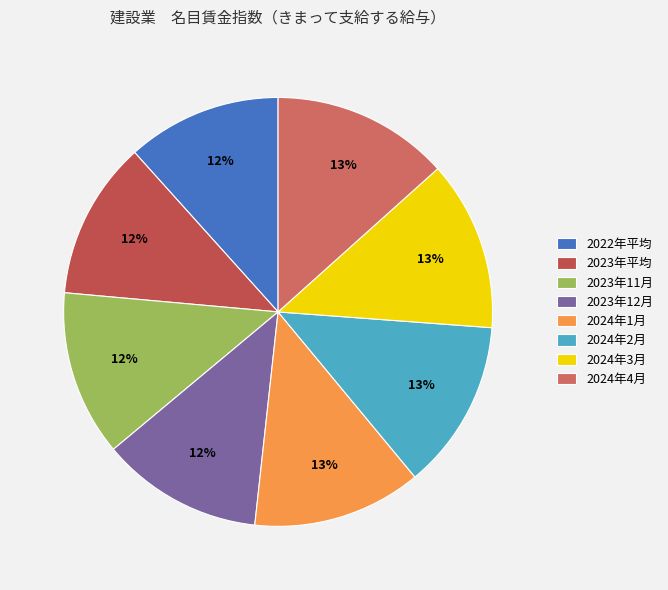

Rank the categories by value from highest to lowest.

2024年4月, 2024年2月, 2024年3月, 2024年1月, 2023年11月, 2023年12月, 2023年平均, 2022年平均